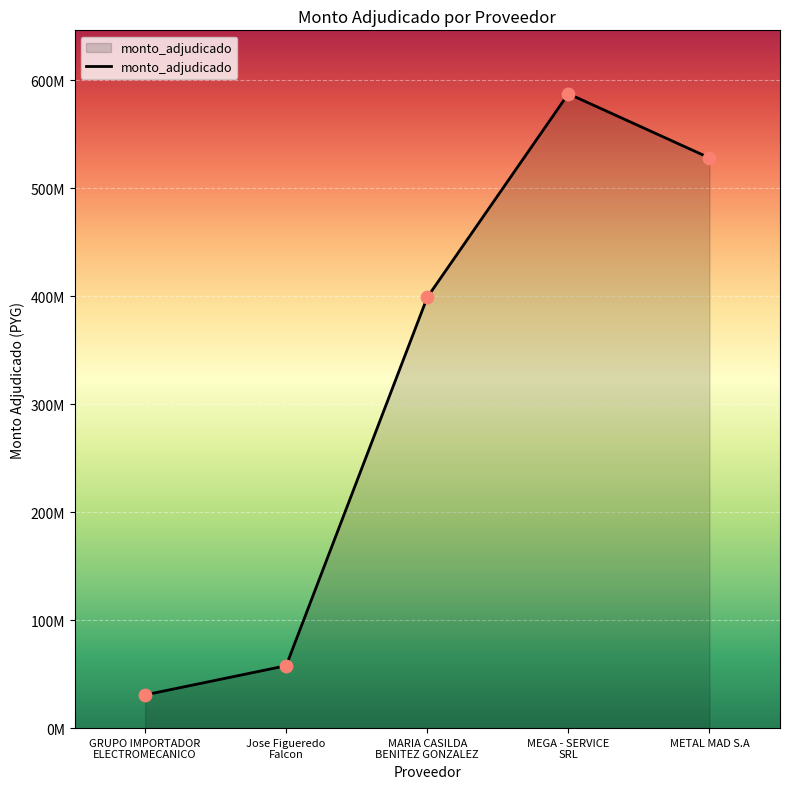

Which has a higher value, MEGA - SERVICE
SRL or METAL MAD S.A?

MEGA - SERVICE
SRL